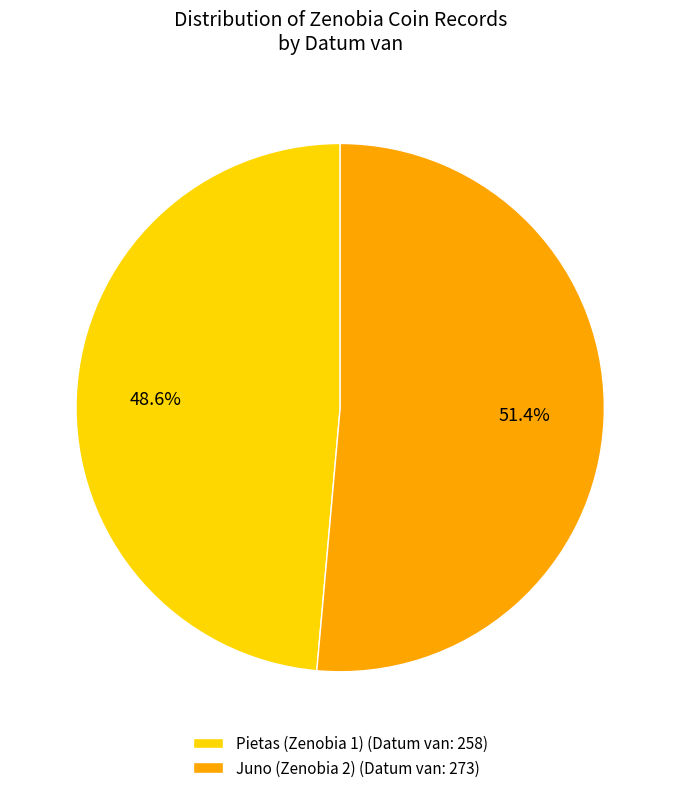

Is the sum of Pietas (Zenobia 1) (Datum van: 258) and Juno (Zenobia 2) (Datum van: 273) greater than half?

Yes